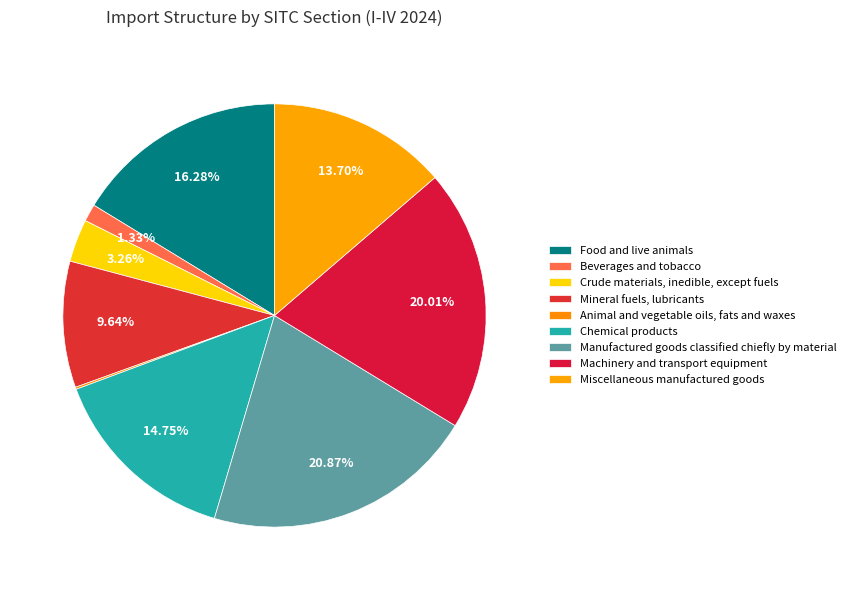

Between Miscellaneous manufactured goods and Mineral fuels, lubricants, which is larger?

Miscellaneous manufactured goods